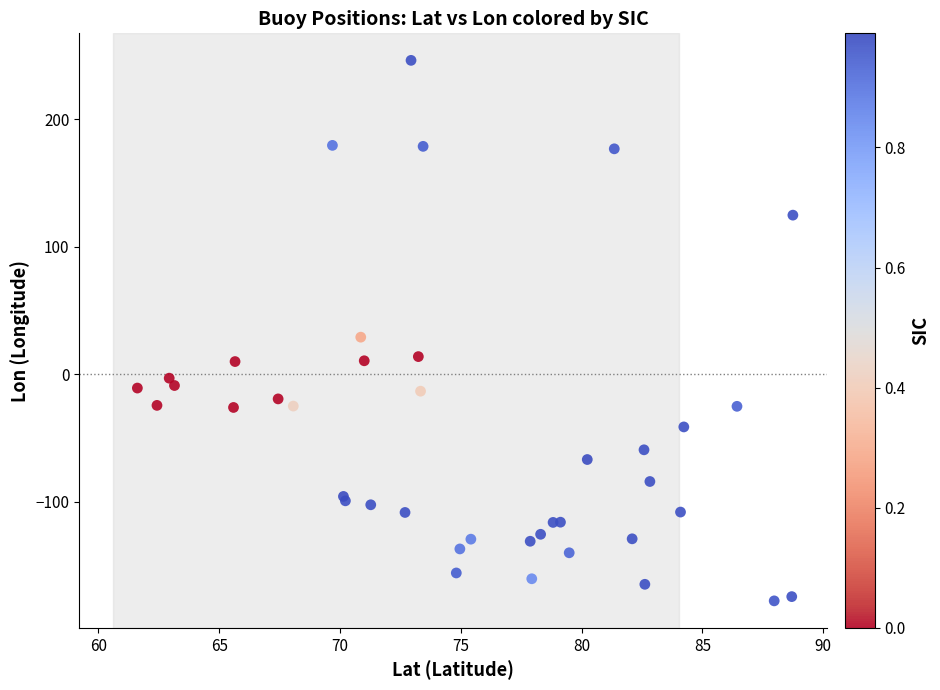

What Y value in the scatter plot is closest to 34?

29.1